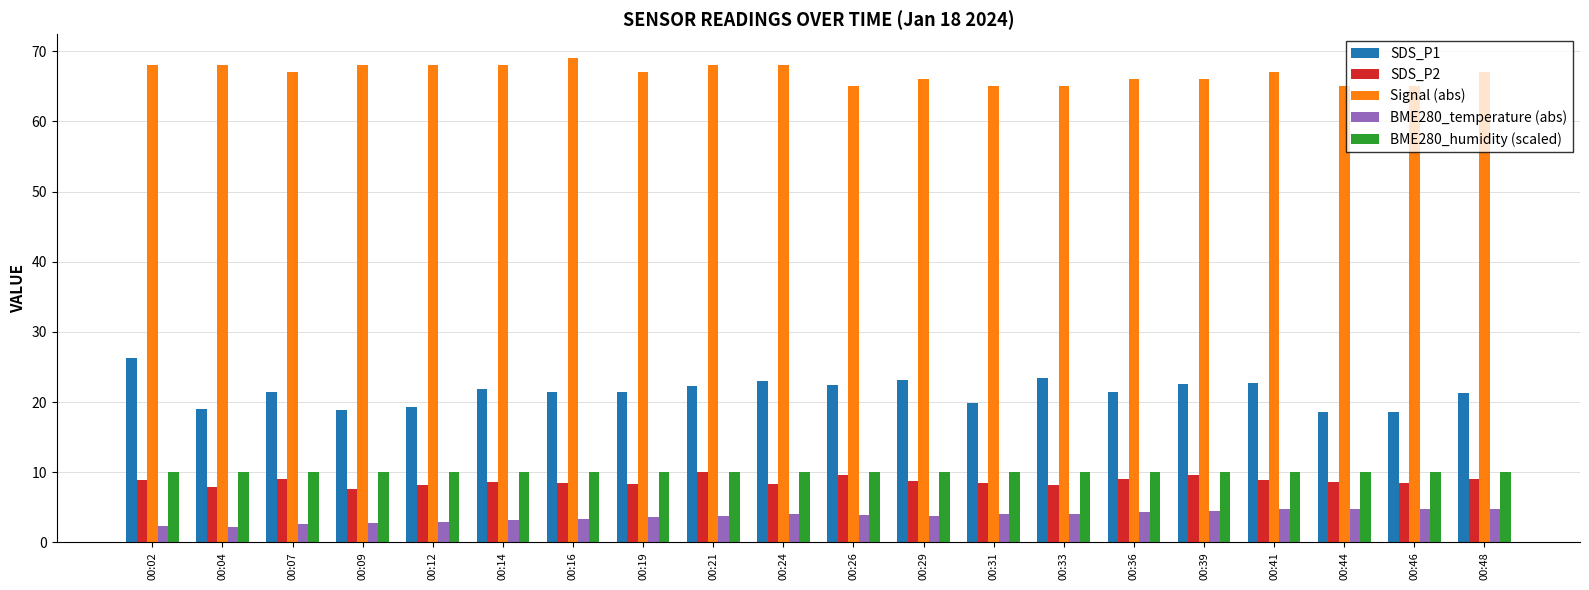

At which label does Signal (abs) reach its peak?

00:16